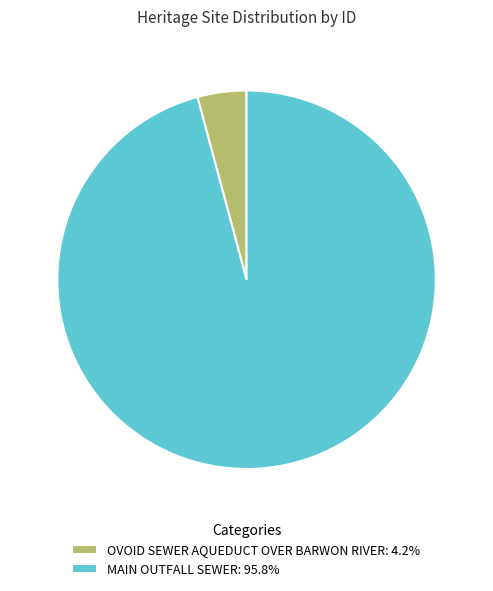

Do MAIN OUTFALL SEWER: 95.8% and OVOID SEWER AQUEDUCT OVER BARWON RIVER: 4.2% together represent more than half of the pie?

Yes